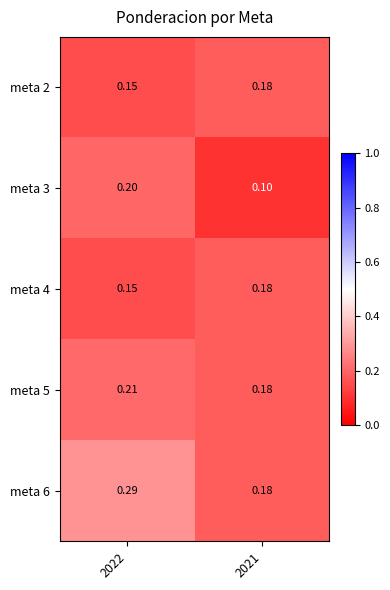

Which series changed the most between 2022 and 2021?

meta 6